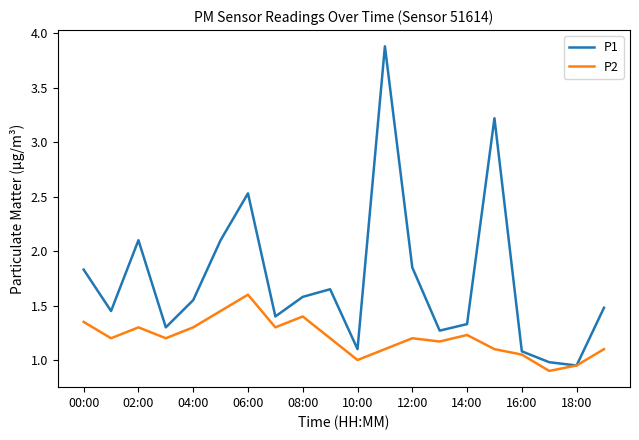

What is the highest value of the P1 series?

3.9